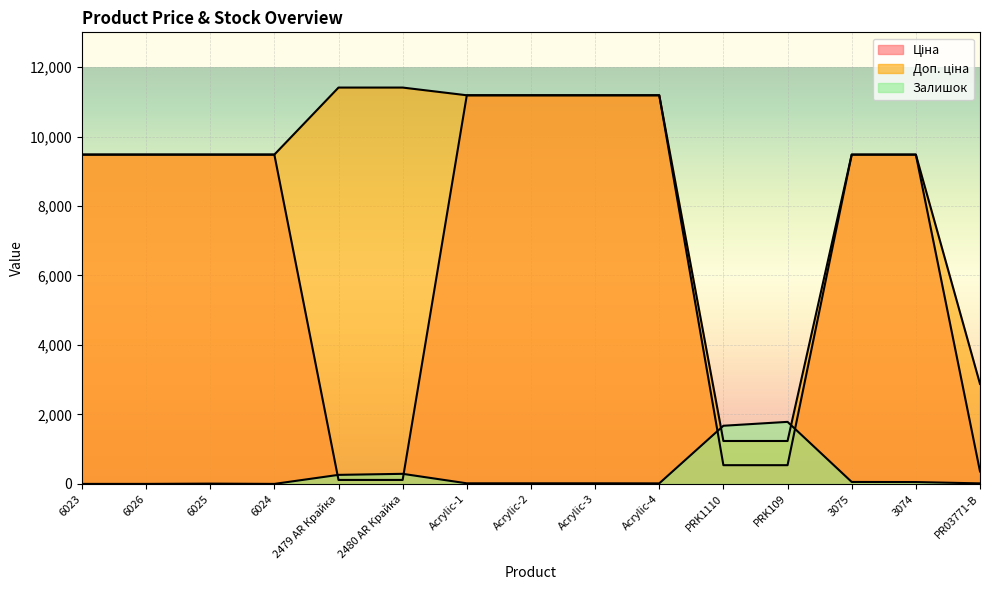

What is the difference between the second highest and second lowest values in the Доп. ціна series?

10174.6